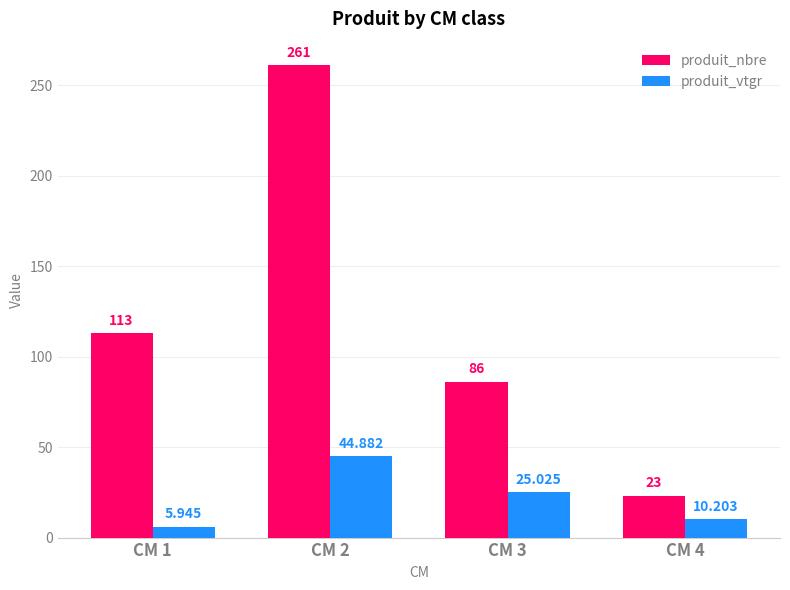

What is the value of the produit_vtgr bar at the 2nd from the left?

44.9